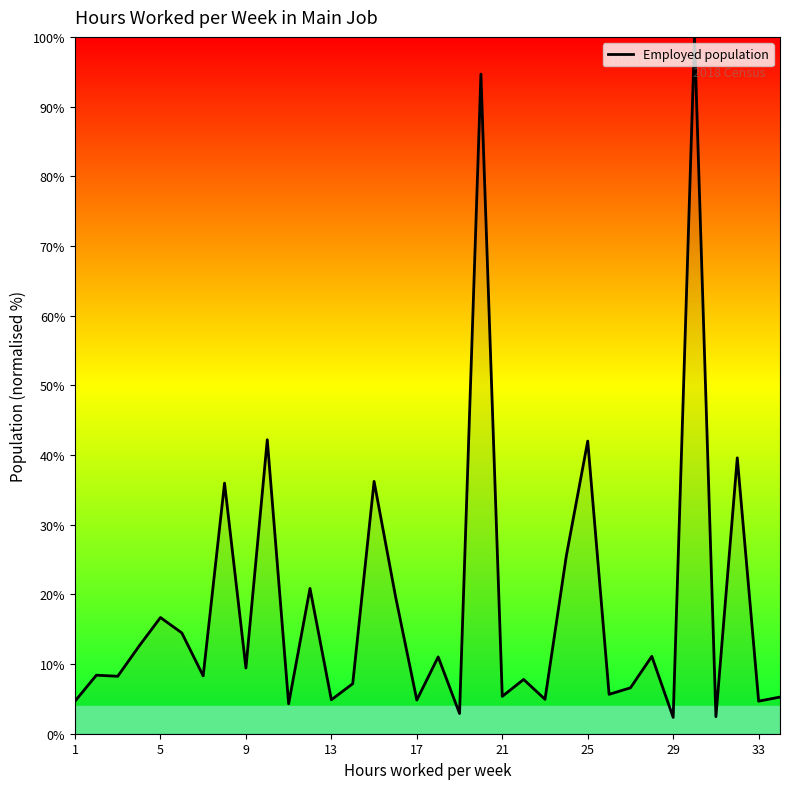

What is the greatest value displayed?

100.0